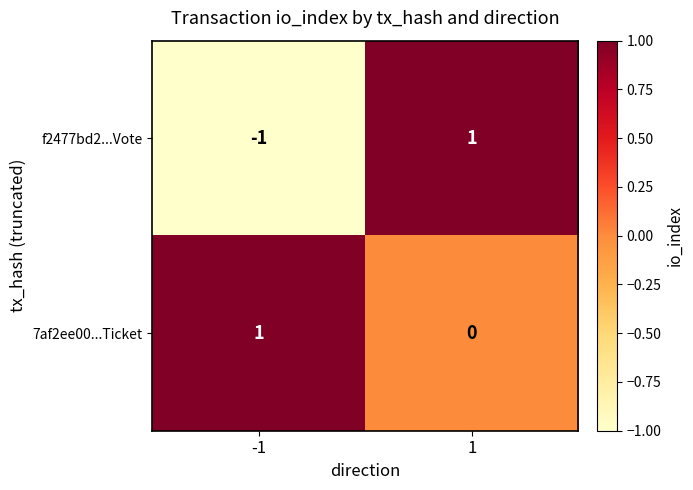

What is the greatest value displayed?

1